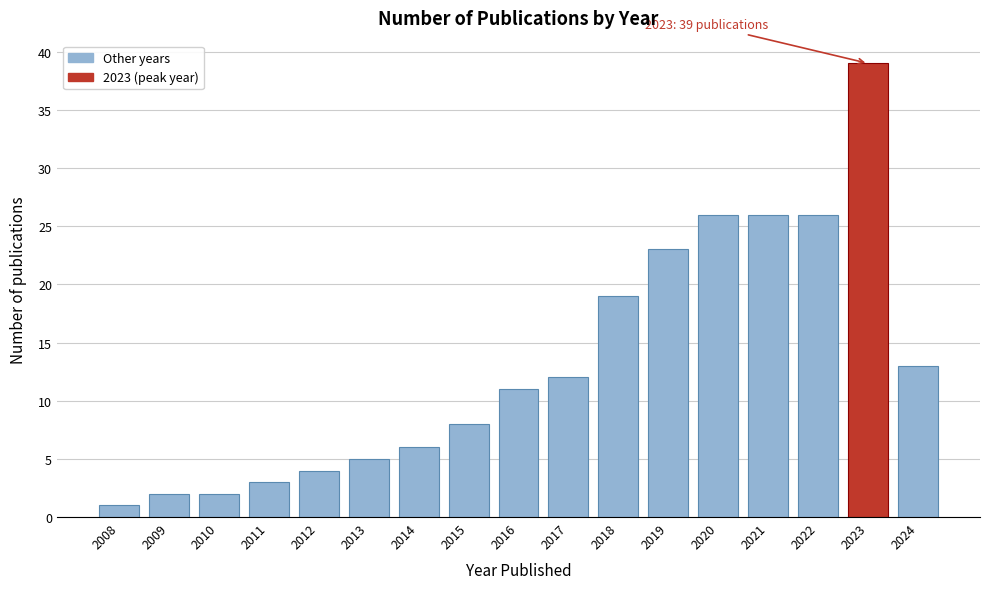

Reading left to right, extract all data points from this chart.

1	2	2	3	4	5	6	8	11	12	19	23	26	26	26	39	13